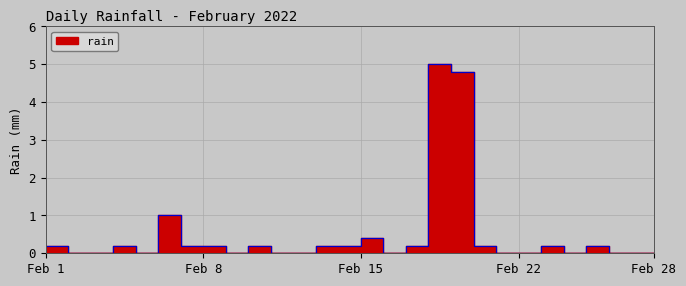

Which has a higher value, 2022-02-13 or 2022-02-11?

2022-02-13